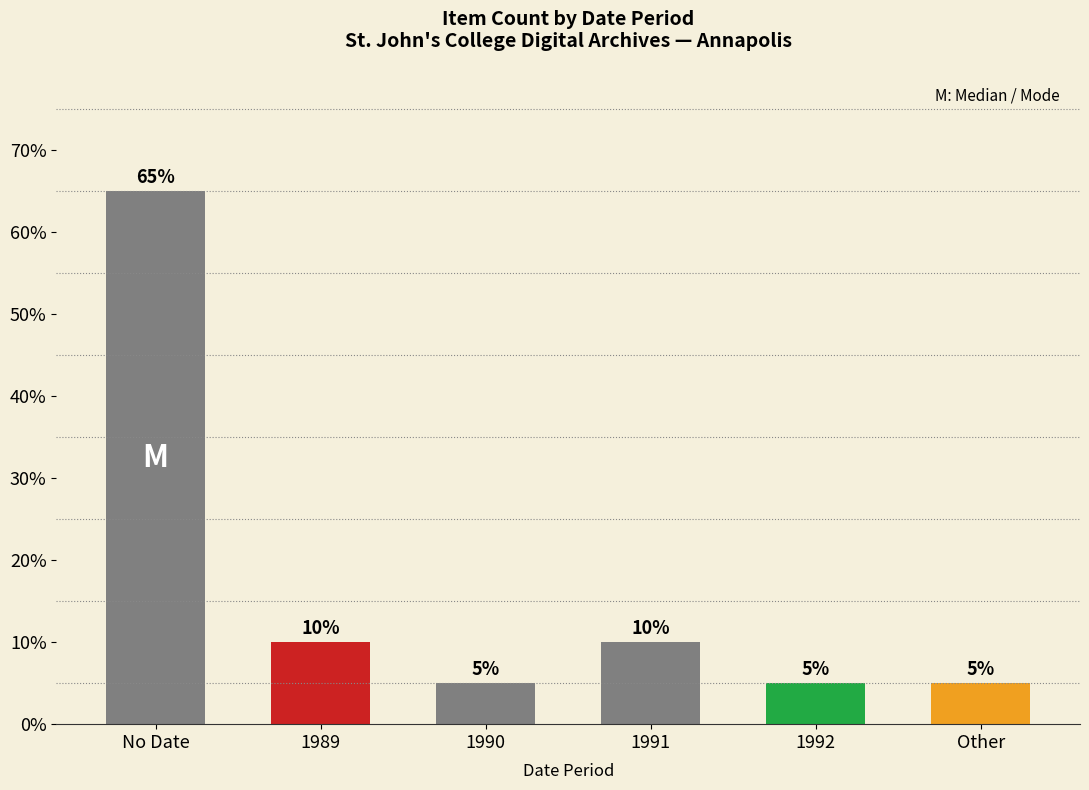

Reading left to right, what are all the values shown in this chart?

No Date=65	1989=10	1990=5	1991=10	1992=5	Other=5